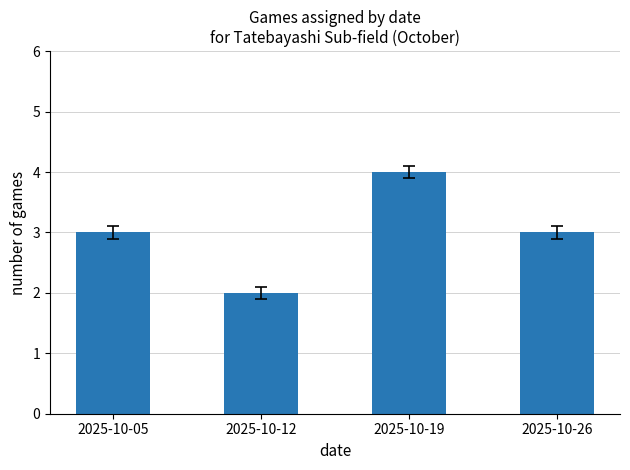

What is the sum of the values at 2025-10-26 and 2025-10-12?

5